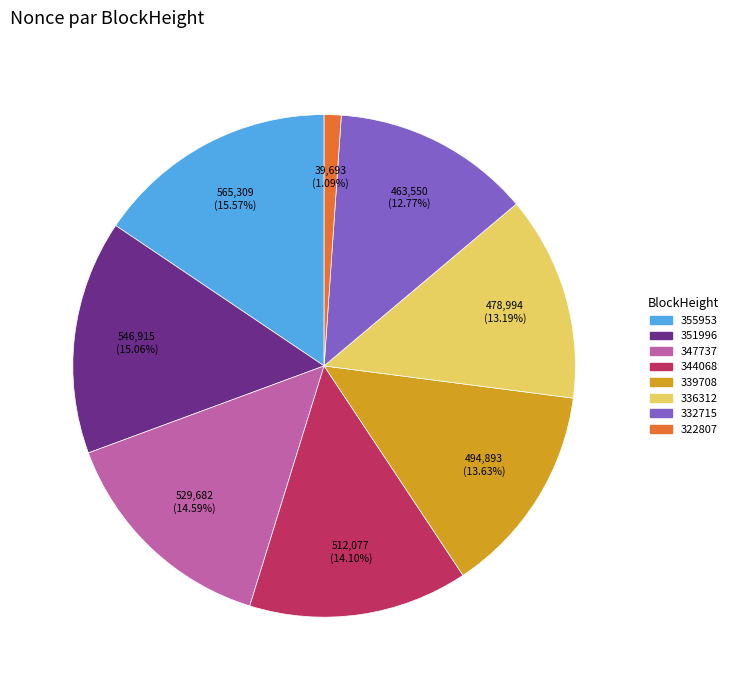

How many segments does this pie chart have?

8